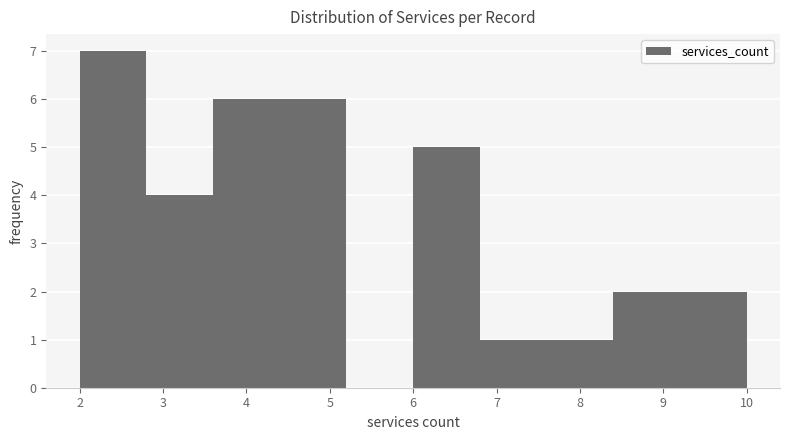

Over which range of the x-axis is the bar tallest?

2.0 to 2.8